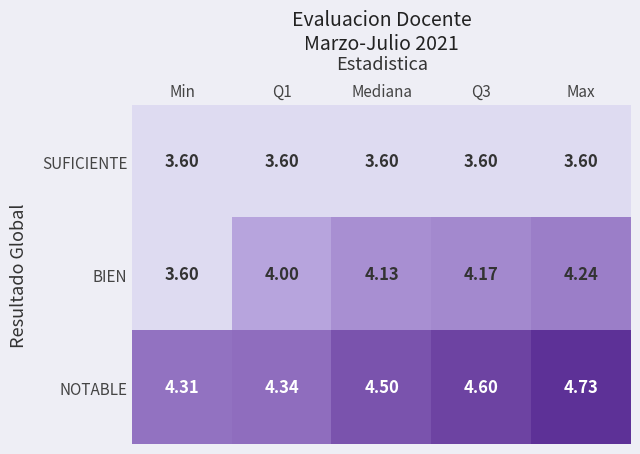

At which label is BIEN closest to 3?

Min